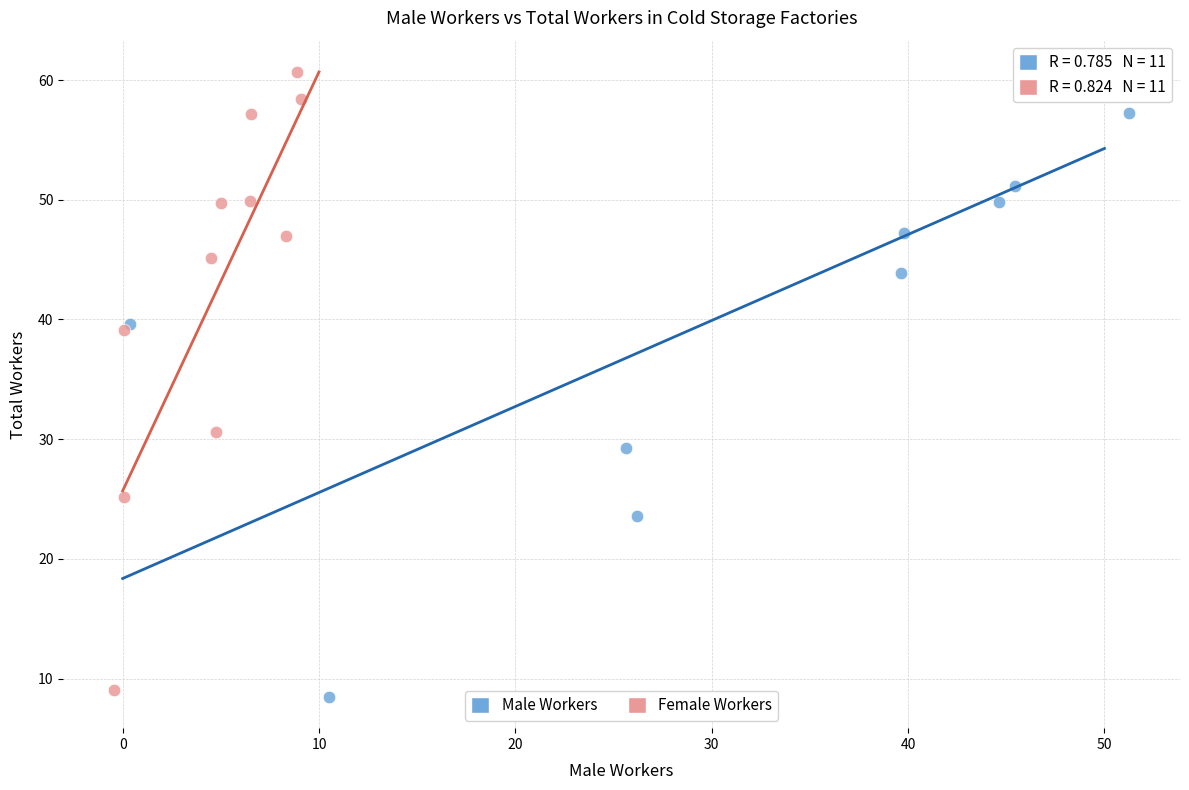

Which series has the largest Y range (max minus min)?

Male Workers